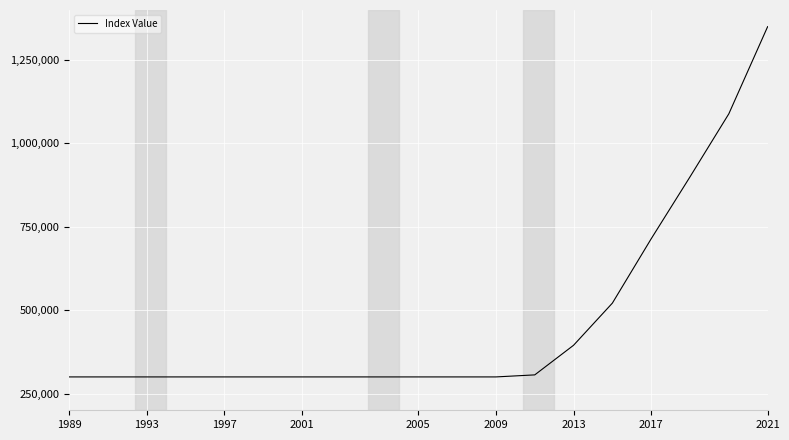

How many lines are shown in the chart?

1